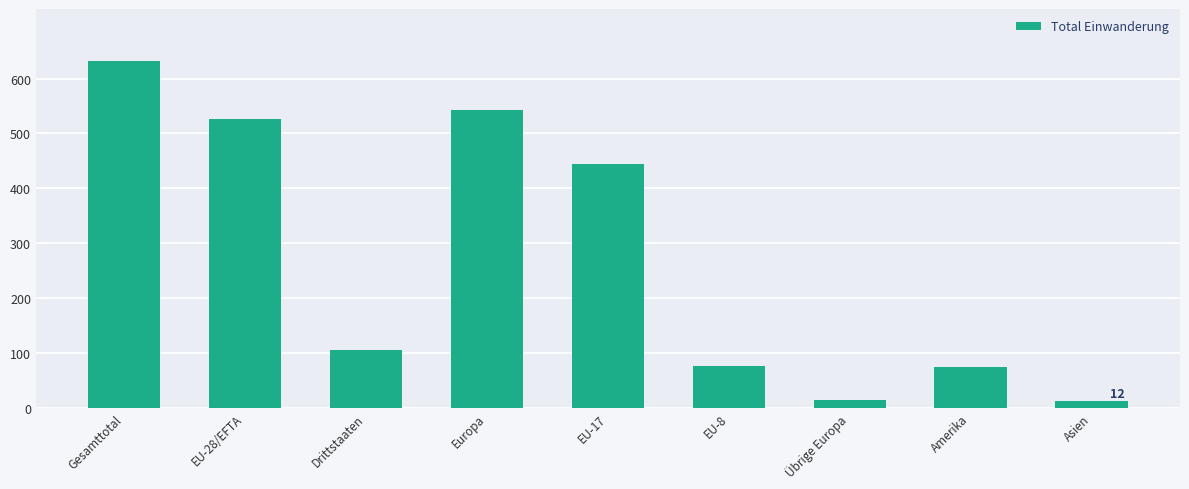

What is the value of the 4th bar from the left?

542